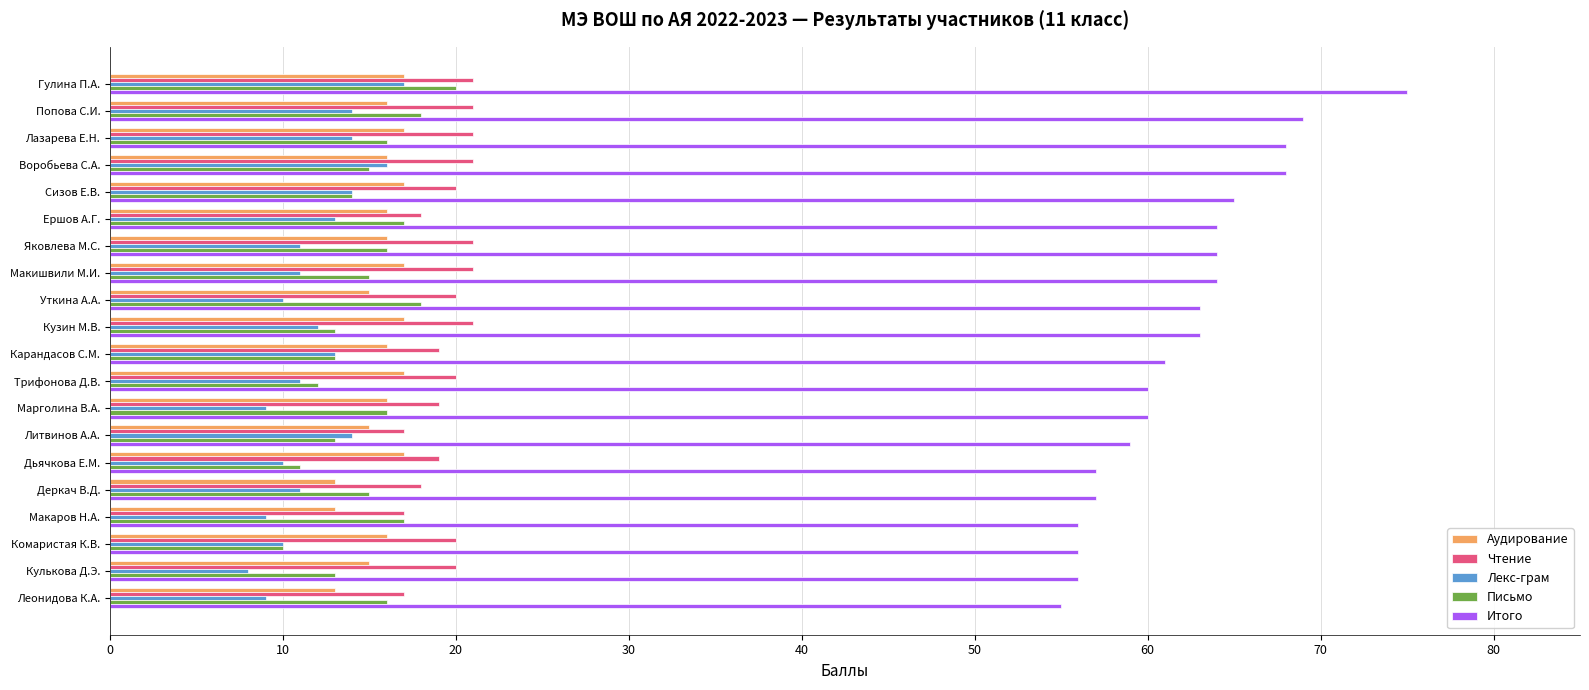

How many Аудирование values are between 15 and 17?

17